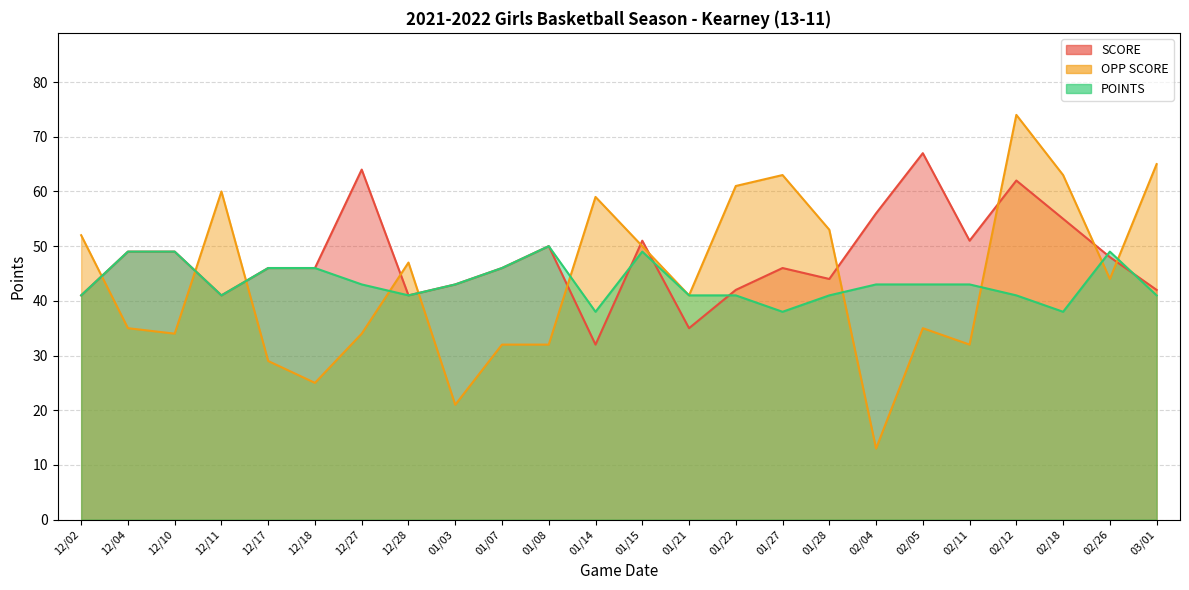

What is the difference between the highest and lowest values at 12/10?

15